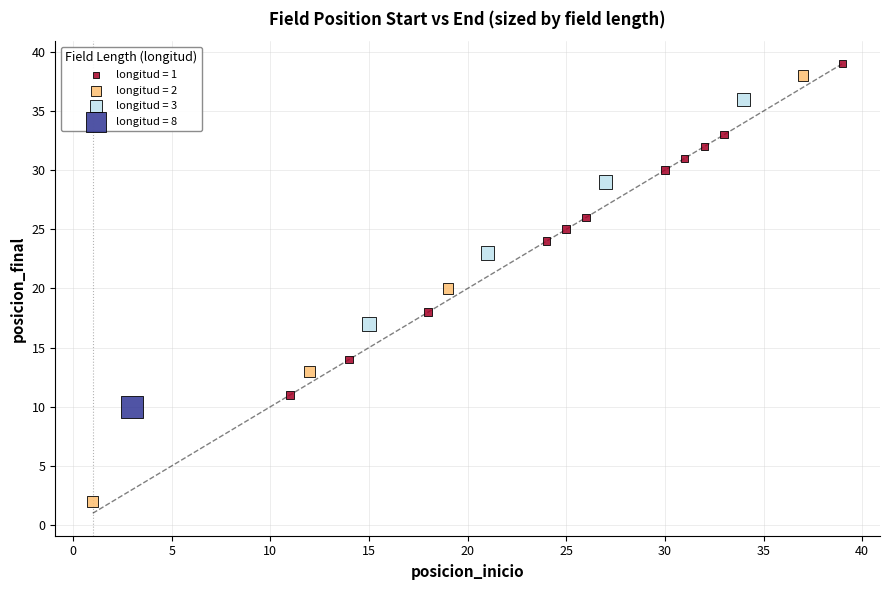

What are all the series names shown in the legend?

longitud = 1, longitud = 2, longitud = 3, longitud = 8